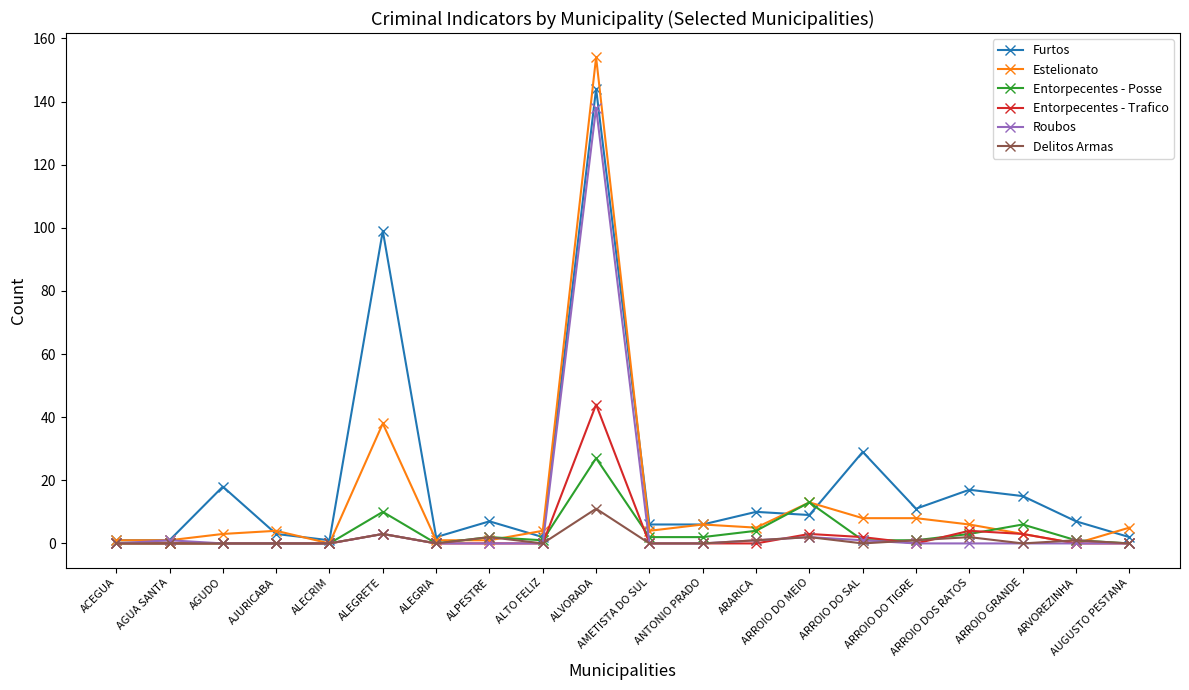

Reading left to right, transcribe all the data shown in this chart.

Furtos: ACEGUA=1	AGUA SANTA=1	AGUDO=18	AJURICABA=3	ALECRIM=1	ALEGRETE=99	ALEGRIA=2	ALPESTRE=7	ALTO FELIZ=2	ALVORADA=144	AMETISTA DO SUL=6	ANTONIO PRADO=6	ARARICA=10	ARROIO DO MEIO=9	ARROIO DO SAL=29	ARROIO DO TIGRE=11	ARROIO DOS RATOS=17	ARROIO GRANDE=15	ARVOREZINHA=7	AUGUSTO PESTANA=2
Estelionato: ACEGUA=1	AGUA SANTA=1	AGUDO=3	AJURICABA=4	ALECRIM=0	ALEGRETE=38	ALEGRIA=1	ALPESTRE=1	ALTO FELIZ=4	ALVORADA=154	AMETISTA DO SUL=4	ANTONIO PRADO=6	ARARICA=5	ARROIO DO MEIO=13	ARROIO DO SAL=8	ARROIO DO TIGRE=8	ARROIO DOS RATOS=6	ARROIO GRANDE=3	ARVOREZINHA=0	AUGUSTO PESTANA=5
Entorpecentes - Posse: ACEGUA=0	AGUA SANTA=0	AGUDO=0	AJURICABA=0	ALECRIM=0	ALEGRETE=10	ALEGRIA=0	ALPESTRE=2	ALTO FELIZ=1	ALVORADA=27	AMETISTA DO SUL=2	ANTONIO PRADO=2	ARARICA=4	ARROIO DO MEIO=13	ARROIO DO SAL=1	ARROIO DO TIGRE=1	ARROIO DOS RATOS=3	ARROIO GRANDE=6	ARVOREZINHA=1	AUGUSTO PESTANA=0
Entorpecentes - Trafico: ACEGUA=0	AGUA SANTA=0	AGUDO=0	AJURICABA=0	ALECRIM=0	ALEGRETE=3	ALEGRIA=0	ALPESTRE=0	ALTO FELIZ=0	ALVORADA=44	AMETISTA DO SUL=0	ANTONIO PRADO=0	ARARICA=0	ARROIO DO MEIO=3	ARROIO DO SAL=2	ARROIO DO TIGRE=0	ARROIO DOS RATOS=4	ARROIO GRANDE=3	ARVOREZINHA=0	AUGUSTO PESTANA=0
Roubos: ACEGUA=0	AGUA SANTA=1	AGUDO=0	AJURICABA=0	ALECRIM=0	ALEGRETE=3	ALEGRIA=0	ALPESTRE=0	ALTO FELIZ=0	ALVORADA=138	AMETISTA DO SUL=0	ANTONIO PRADO=0	ARARICA=1	ARROIO DO MEIO=2	ARROIO DO SAL=1	ARROIO DO TIGRE=0	ARROIO DOS RATOS=0	ARROIO GRANDE=0	ARVOREZINHA=0	AUGUSTO PESTANA=0
Delitos Armas: ACEGUA=0	AGUA SANTA=0	AGUDO=0	AJURICABA=0	ALECRIM=0	ALEGRETE=3	ALEGRIA=0	ALPESTRE=2	ALTO FELIZ=0	ALVORADA=11	AMETISTA DO SUL=0	ANTONIO PRADO=0	ARARICA=1	ARROIO DO MEIO=2	ARROIO DO SAL=0	ARROIO DO TIGRE=1	ARROIO DOS RATOS=2	ARROIO GRANDE=0	ARVOREZINHA=1	AUGUSTO PESTANA=0